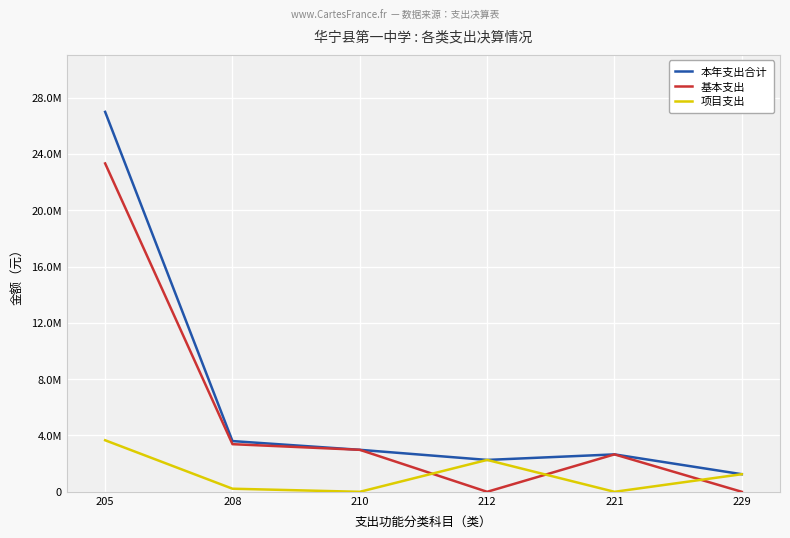

What are all the series names shown in the legend?

本年支出合计, 基本支出, 项目支出